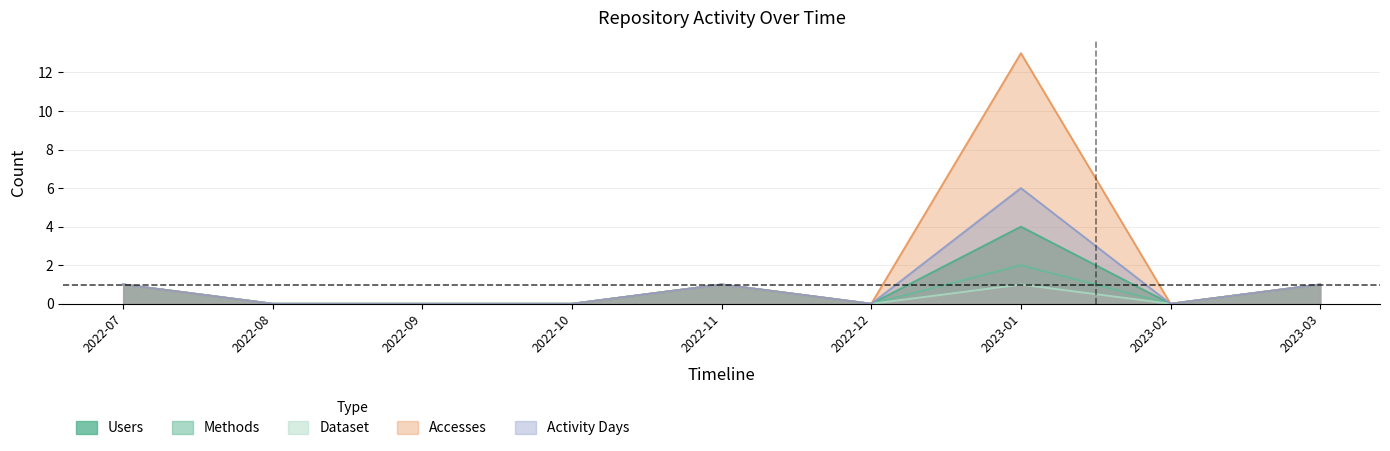

What value does the Dataset series have at 2023-01?

1